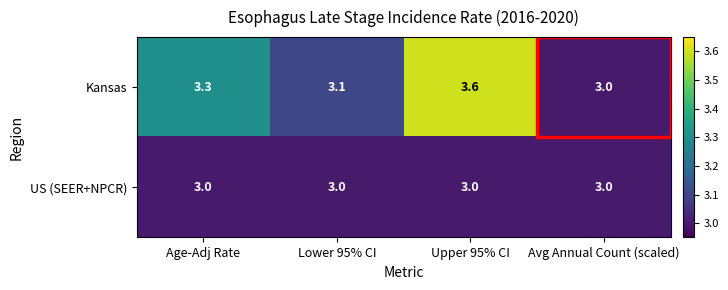

Which category has the lowest value in the Kansas series?

Avg Annual Count (scaled)